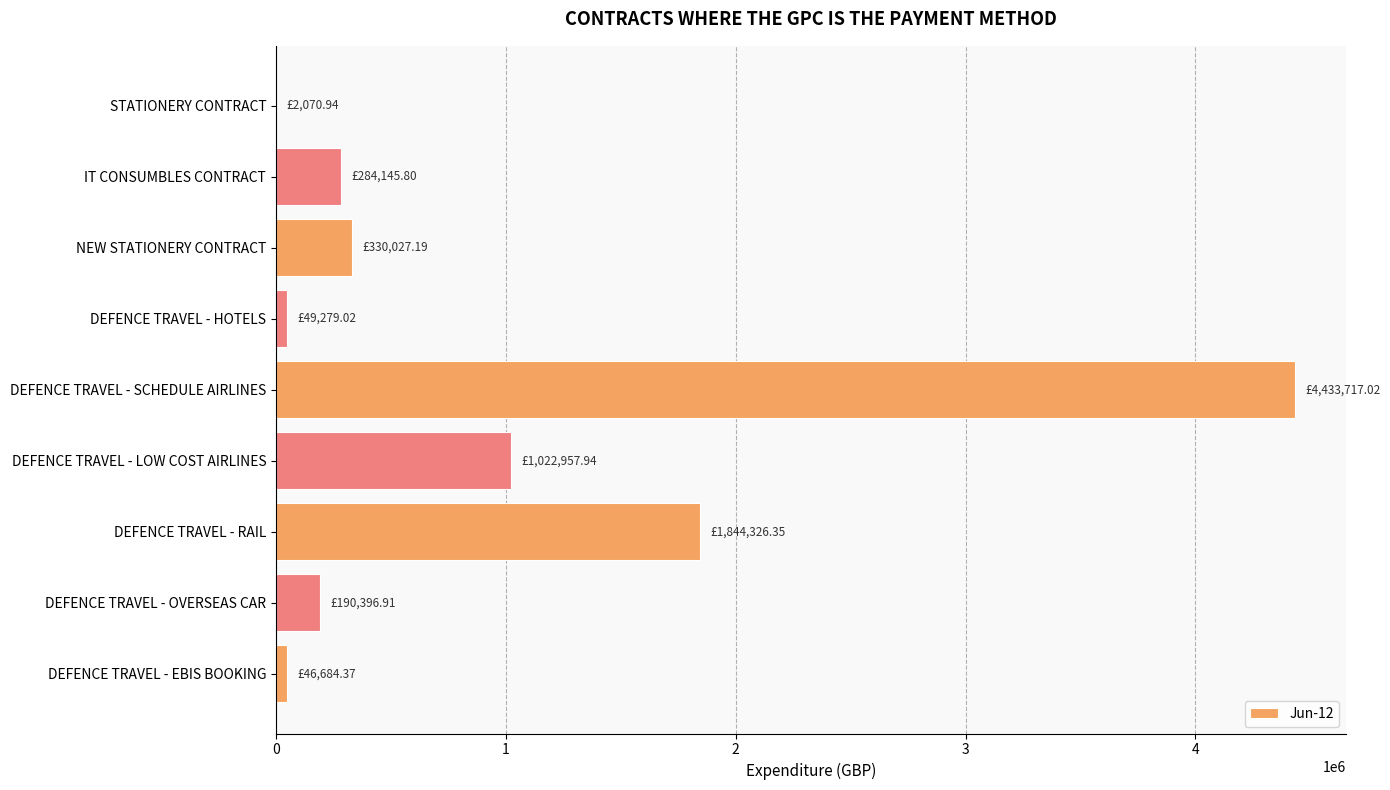

Where is the data nearest to the value 2217893?

DEFENCE TRAVEL - RAIL